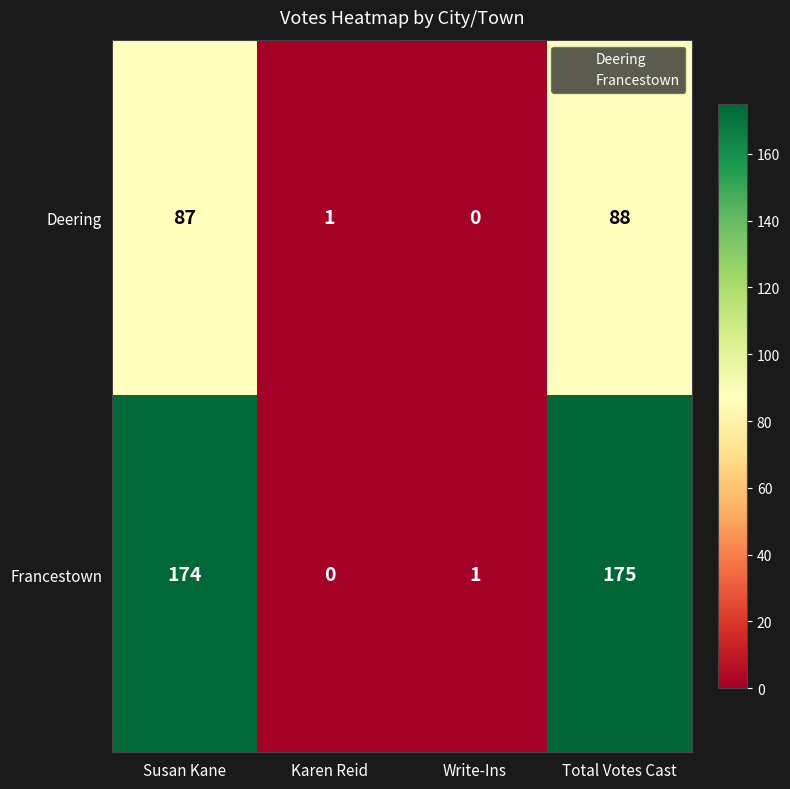

Reading left to right, transcribe all the data shown in this chart.

Deering: 87	1	0	88
Francestown: 174	0	1	175